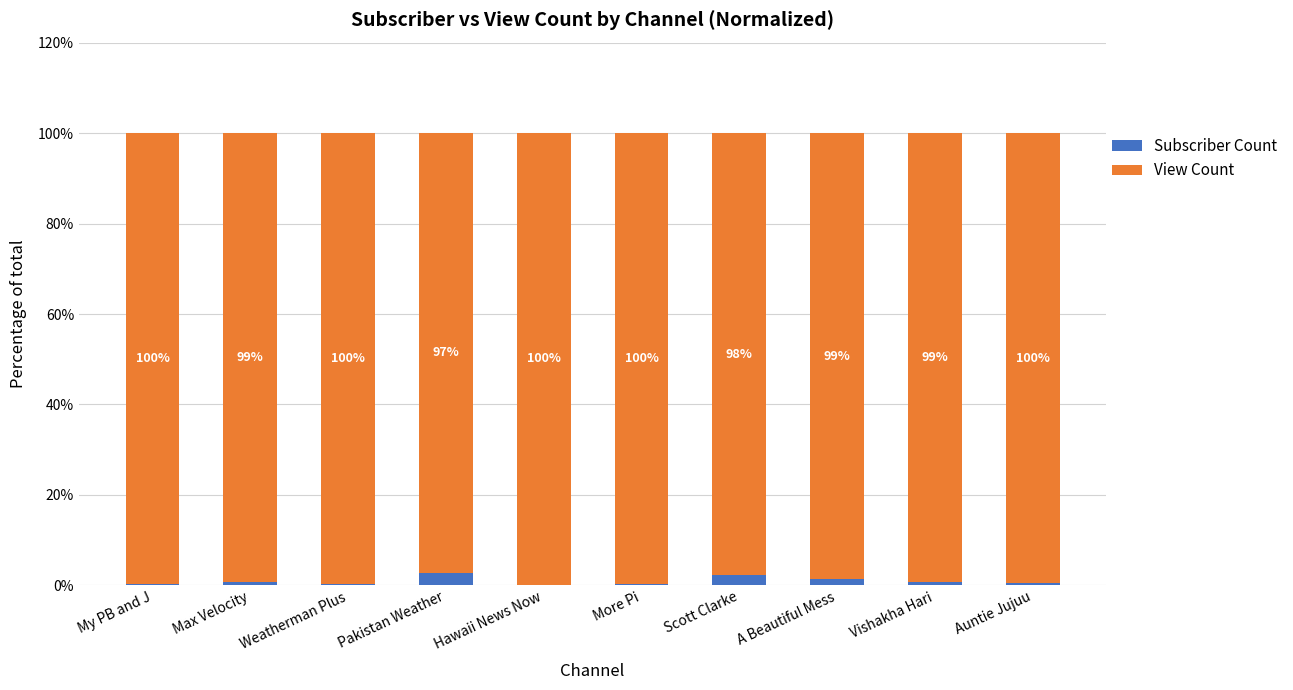

What is the average value of the Subscriber Count series?

0.9